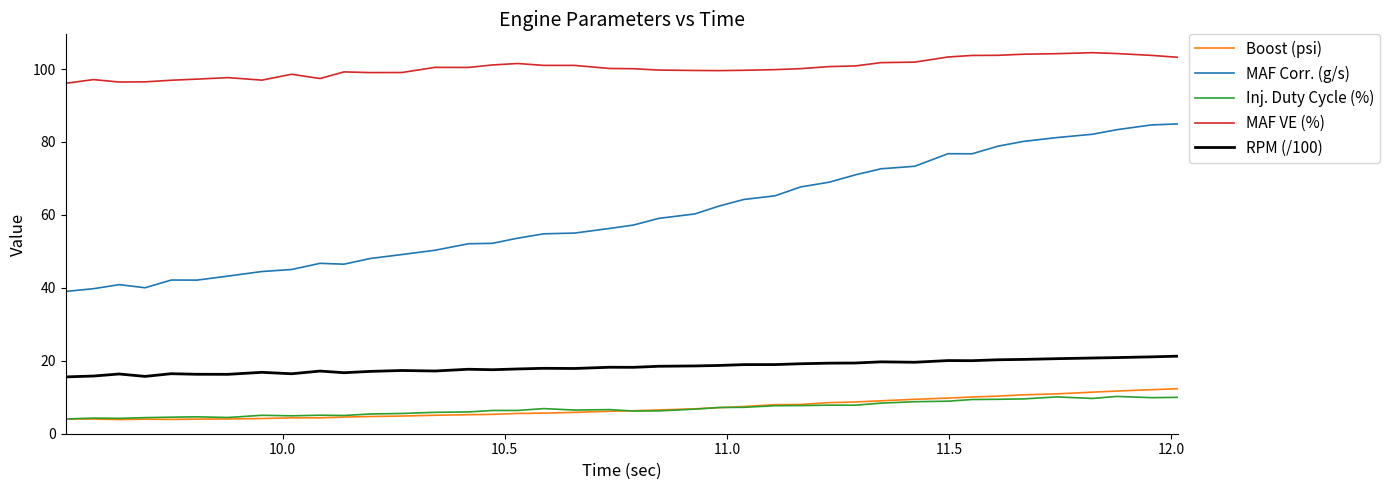

Which series has the widest spread of values?

MAF Corr. (g/s)